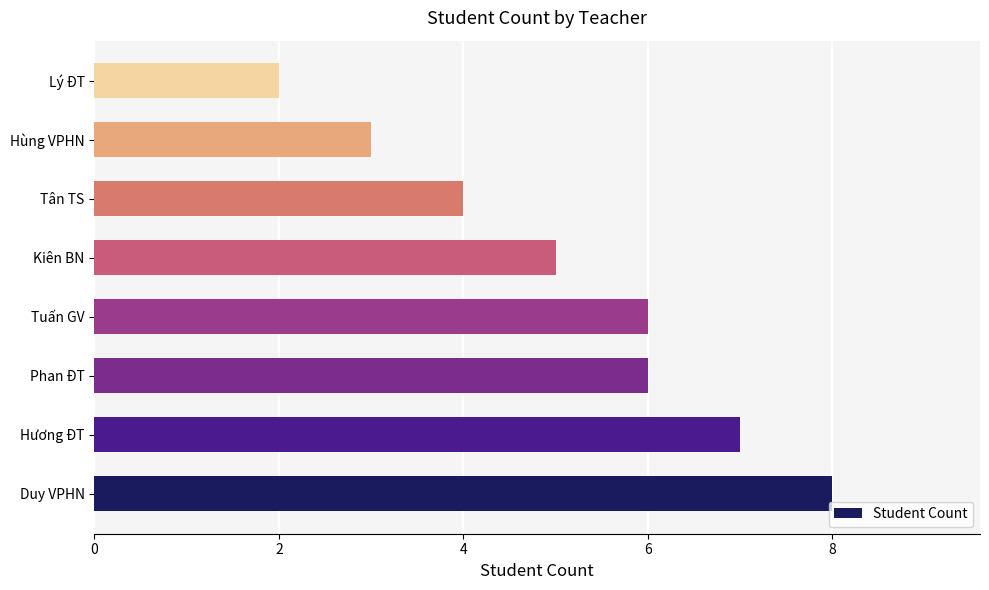

At which category does the chart reach its peak across all series?

Duy VPHN